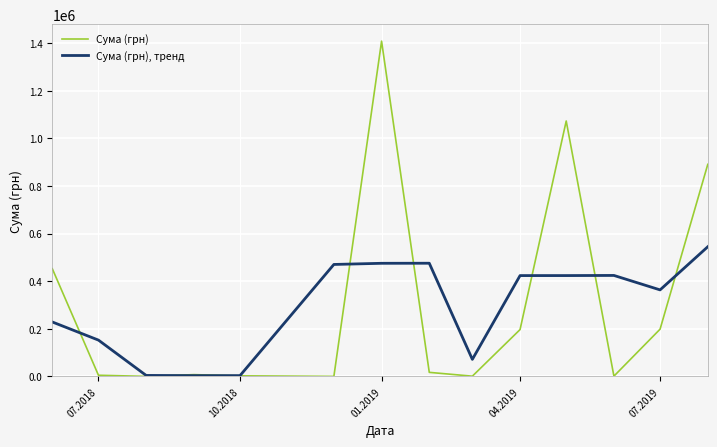

Rank the series by their maximum value, from lowest to highest.

Сума (грн), тренд, Сума (грн)